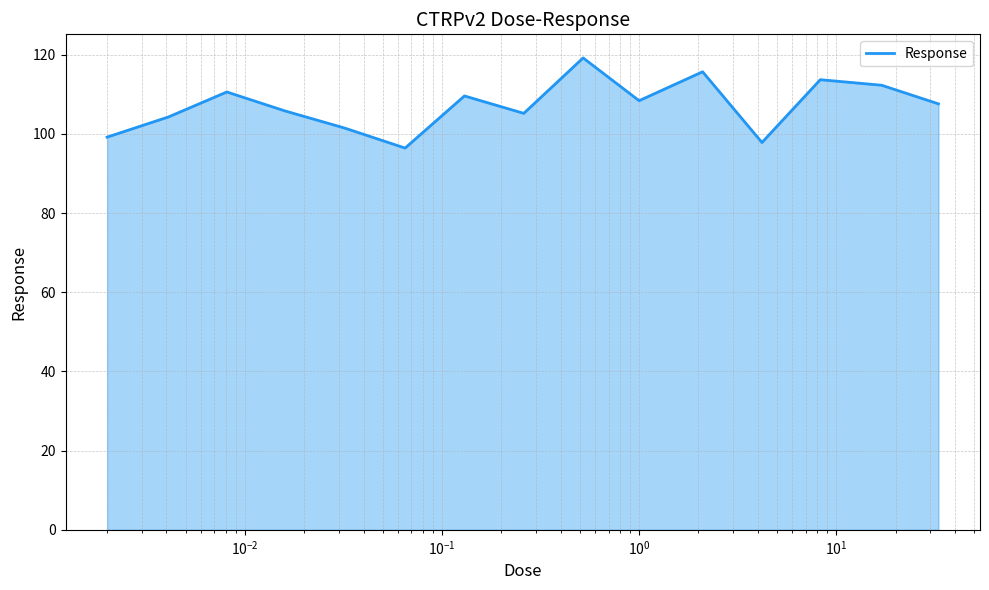

What is the average value?

107.2